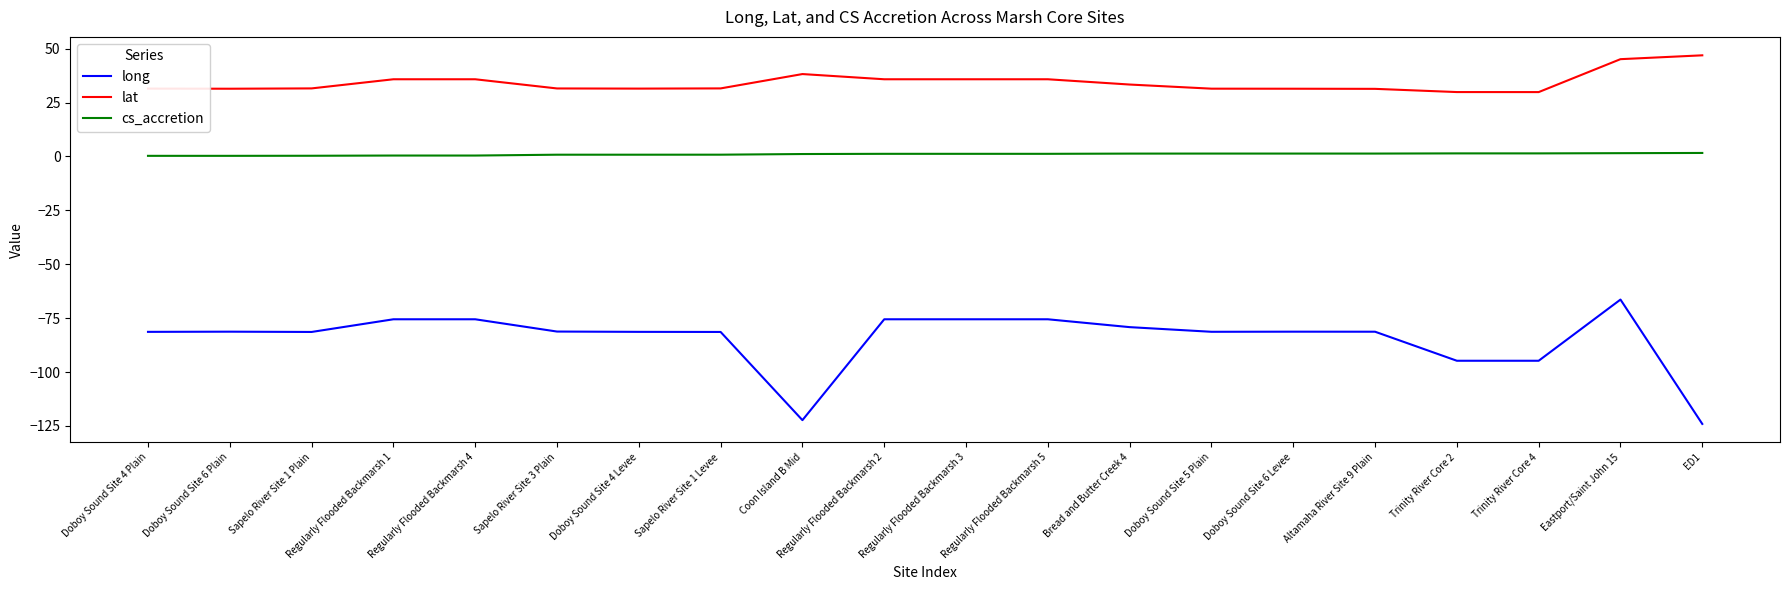

True or false: long and lat intersect in this chart.

False